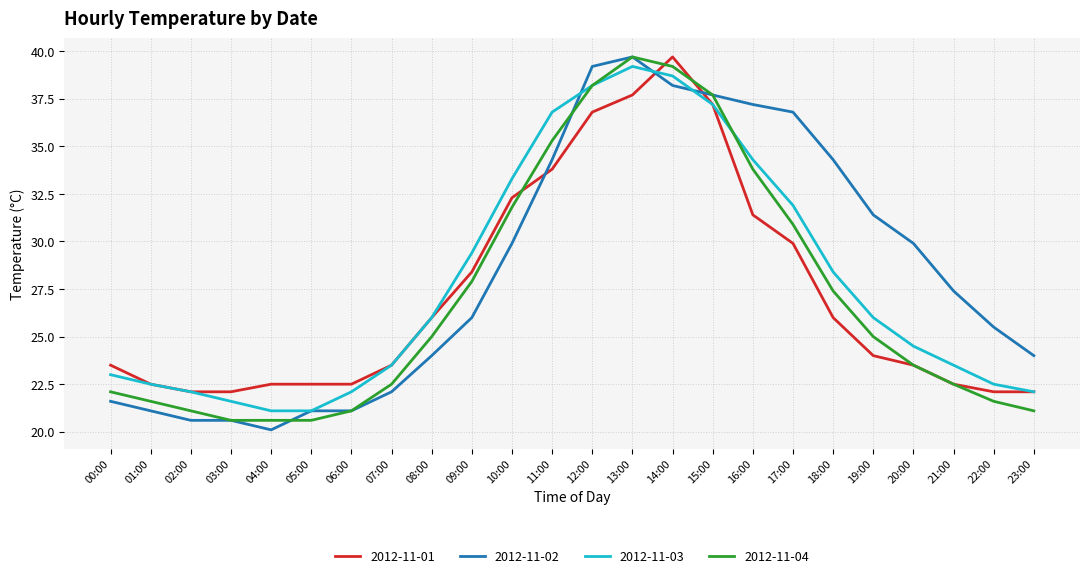

The value of 2012-11-01 at 19:00 is 24.0. True or false?

True